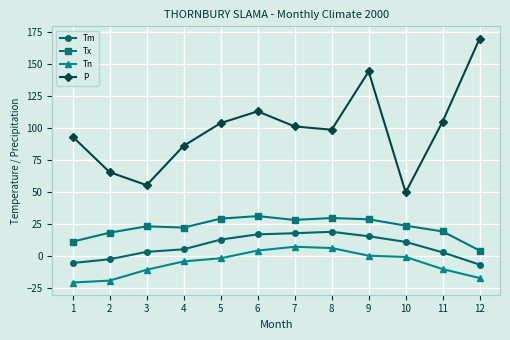

True or false: Tx and Tn intersect in this chart.

False